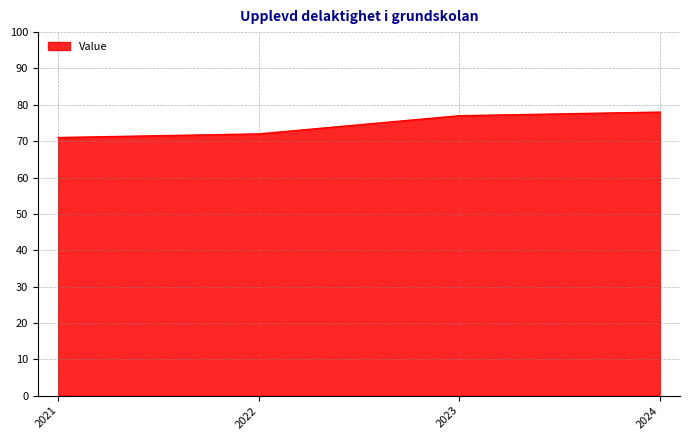

Reading right to left, list all the values displayed in this chart.

78	77	72	71